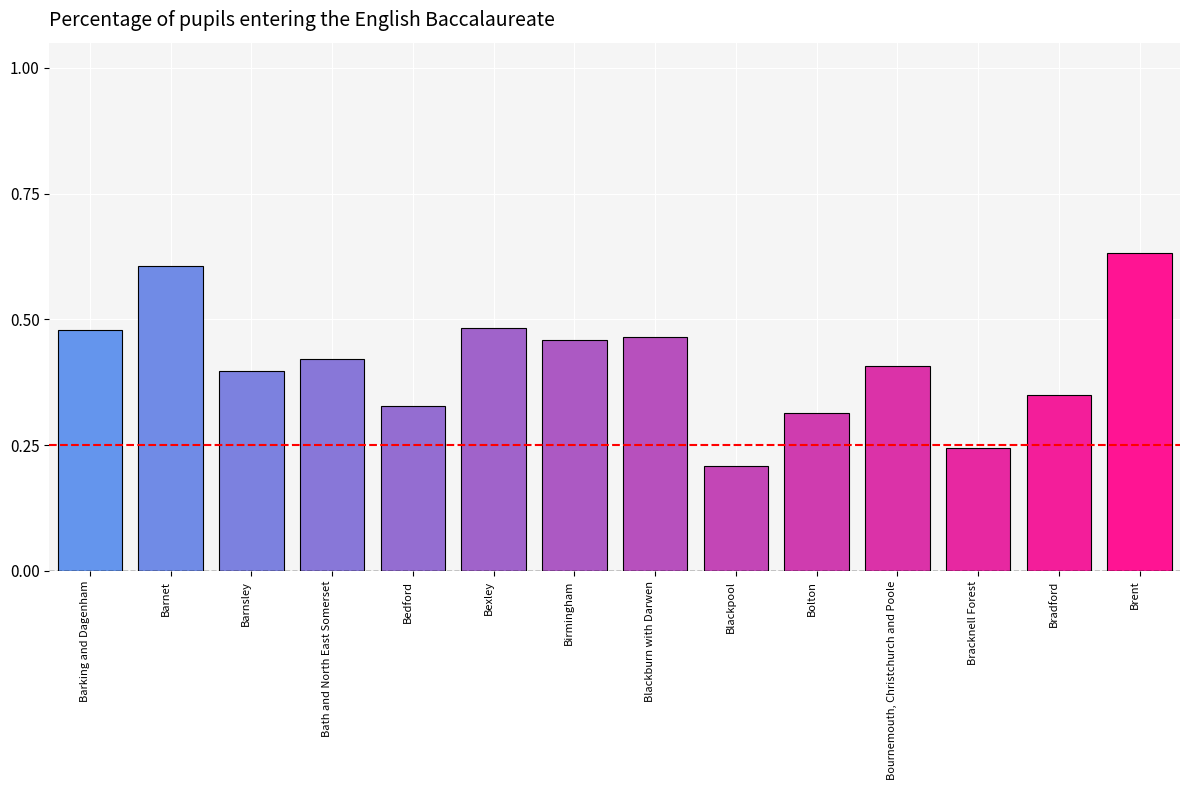

Where is the data nearest to the value 0?

Blackpool